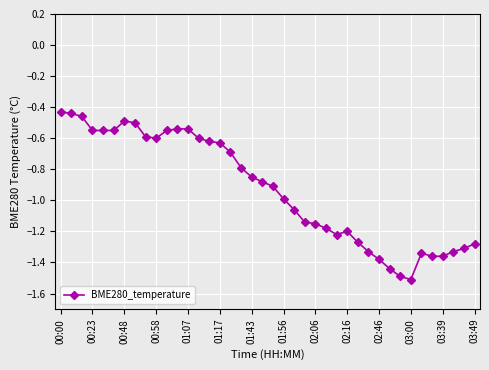

What is the smallest value displayed?

-1.5